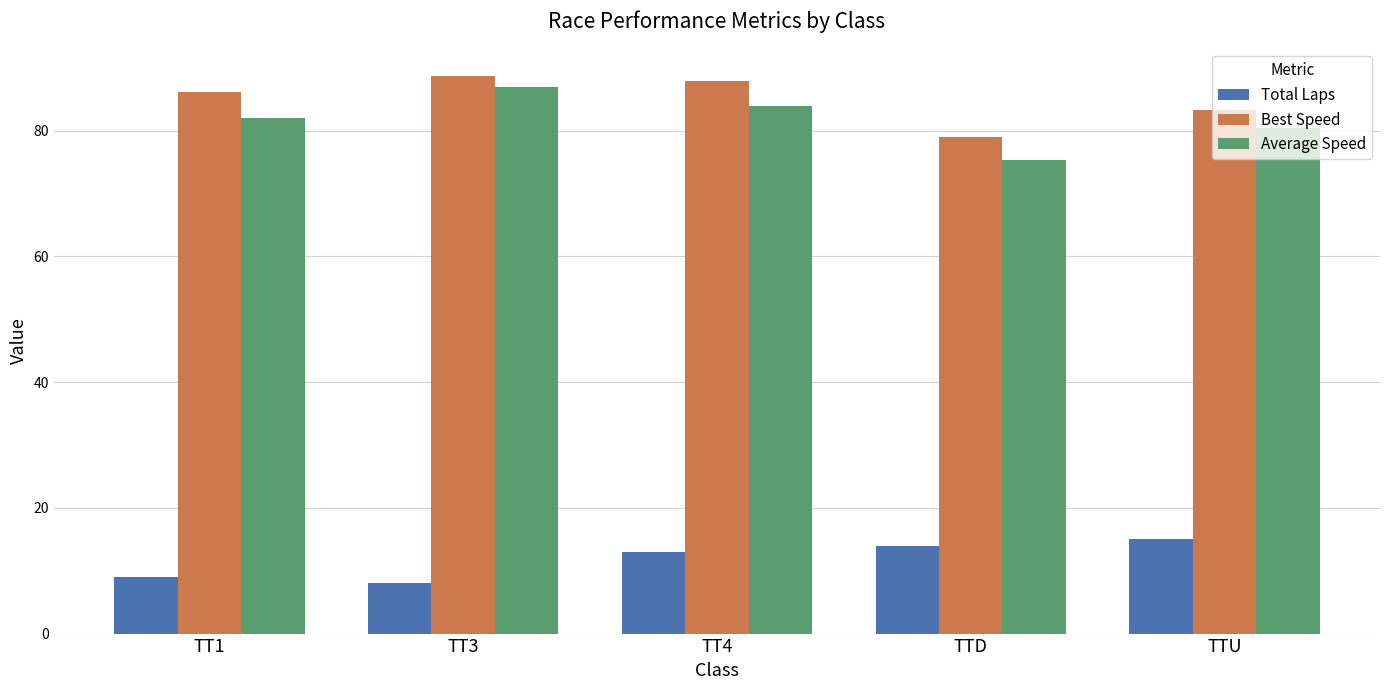

List the series in order of their peak value, lowest first.

Total Laps, Average Speed, Best Speed